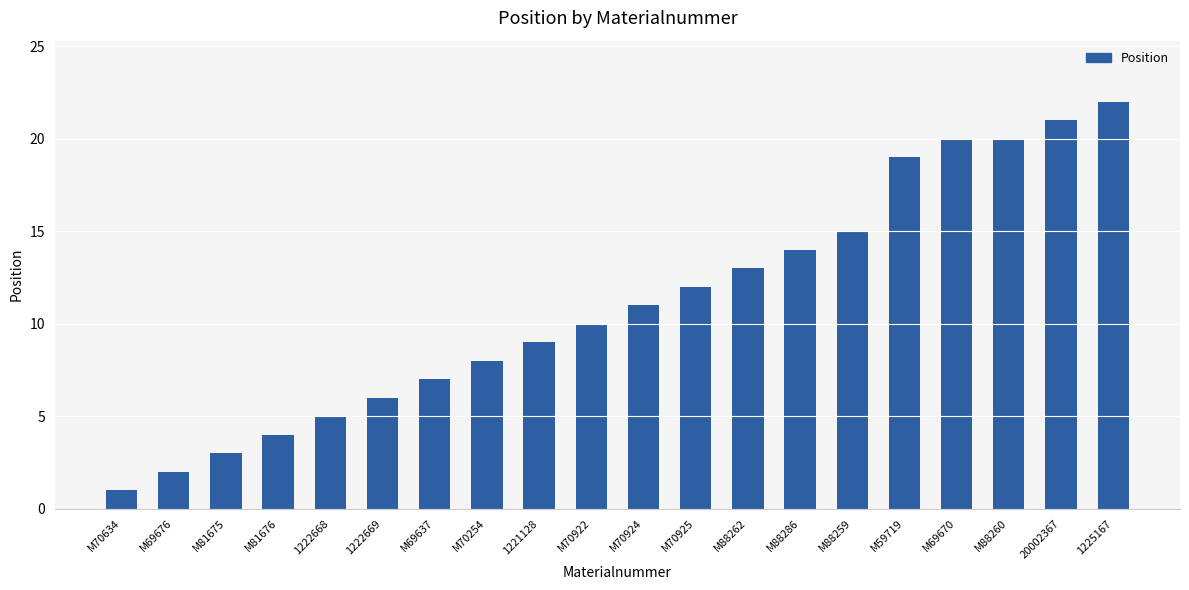

What position from the left is 1225167?

20